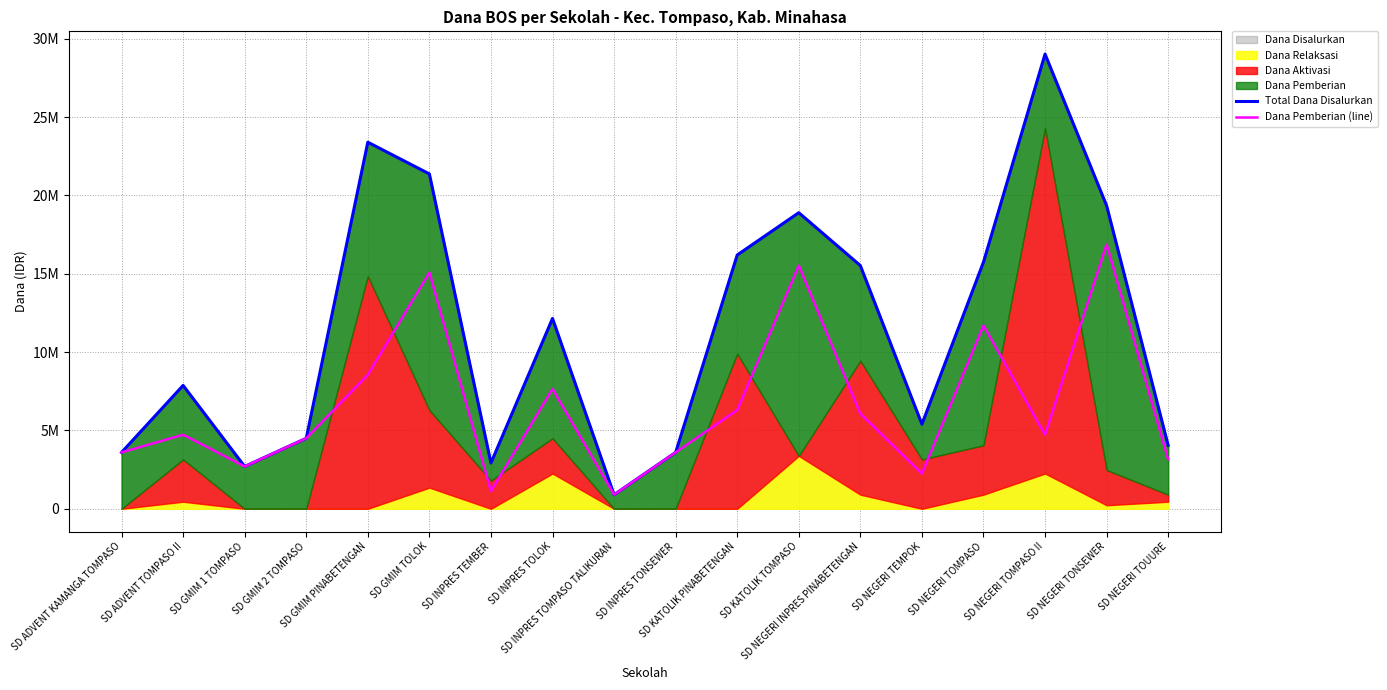

At which label does Total Dana Disalurkan reach its peak?

SD NEGERI TOMPASO II